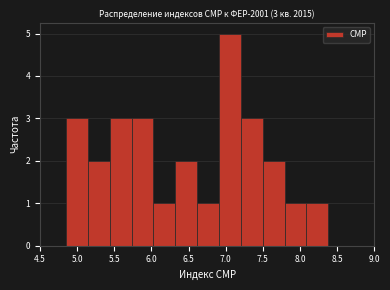

Over which range of the x-axis is the bar tallest?

6.90 to 7.20